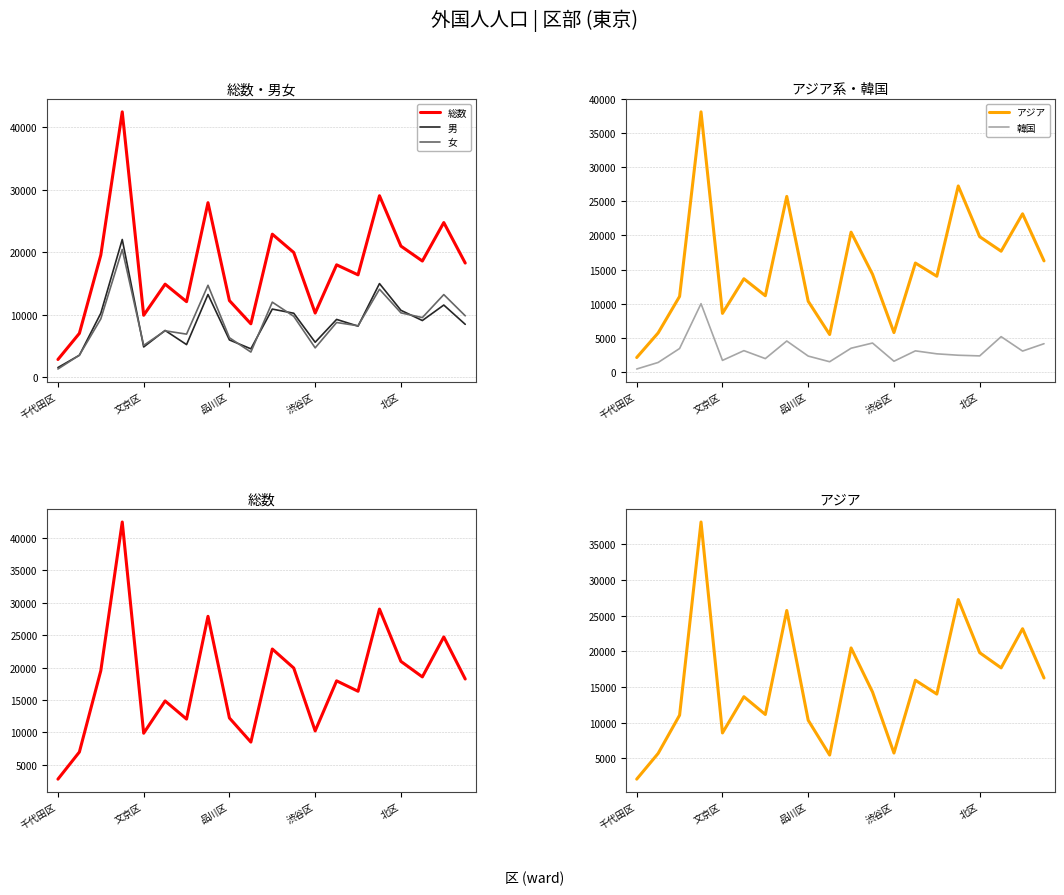

How many data points does each series have?

20